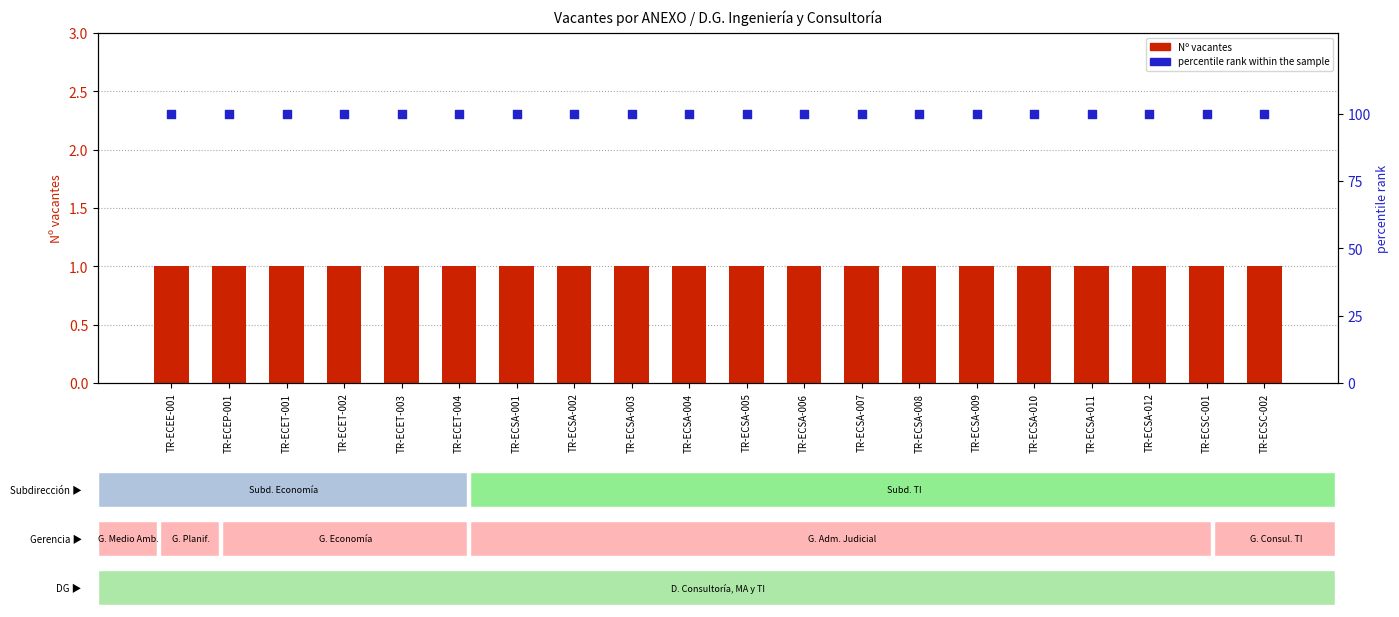

What are all the series names shown in the legend?

Nº vacantes, percentile rank within the sample